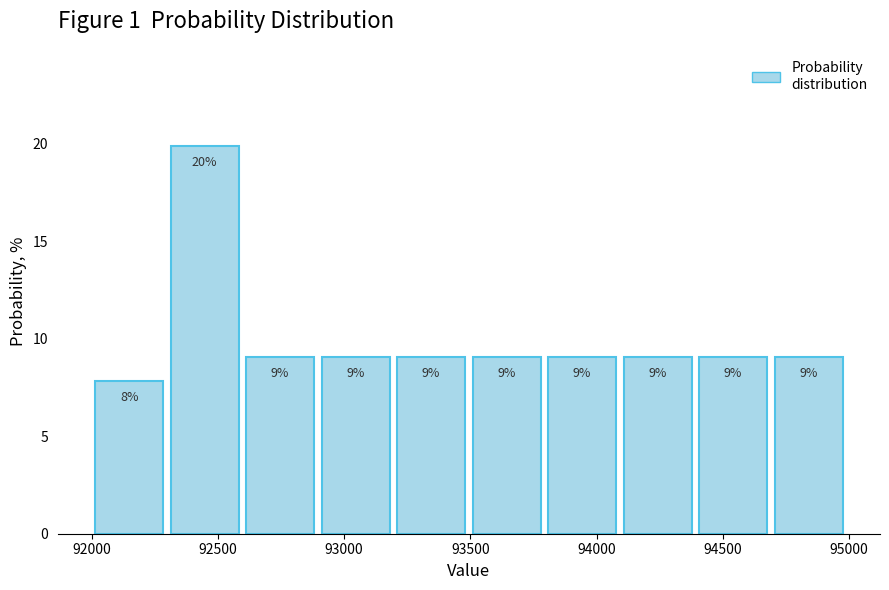

Which range on the x-axis has the tallest bar?

92300 to 92600